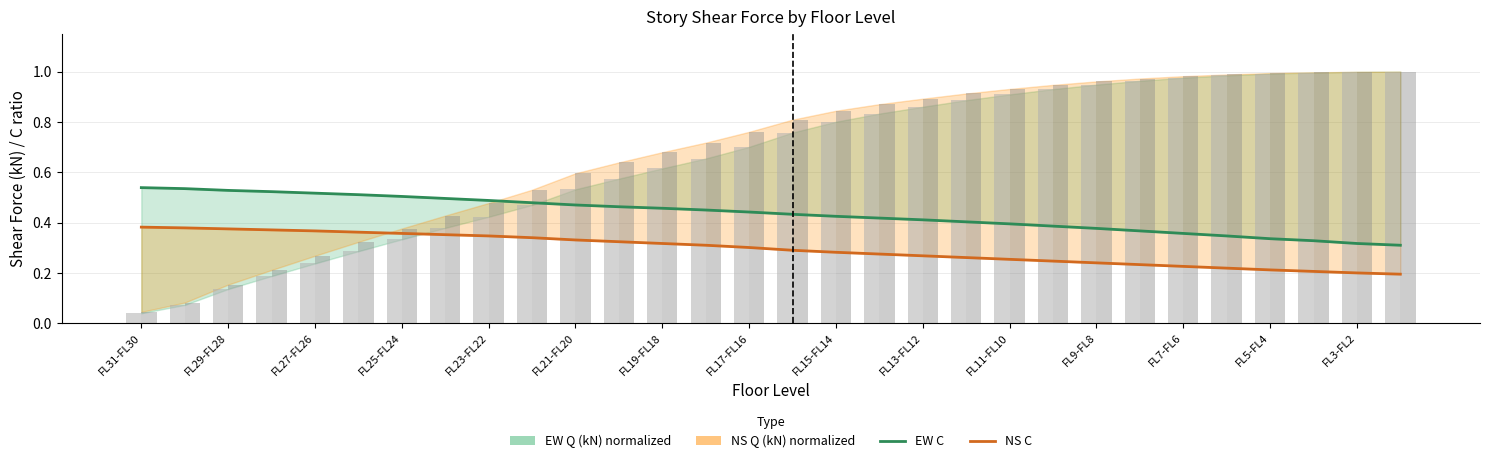

What is the difference between the maximum and second lowest values in the EW Q norm (bar) series?

0.9